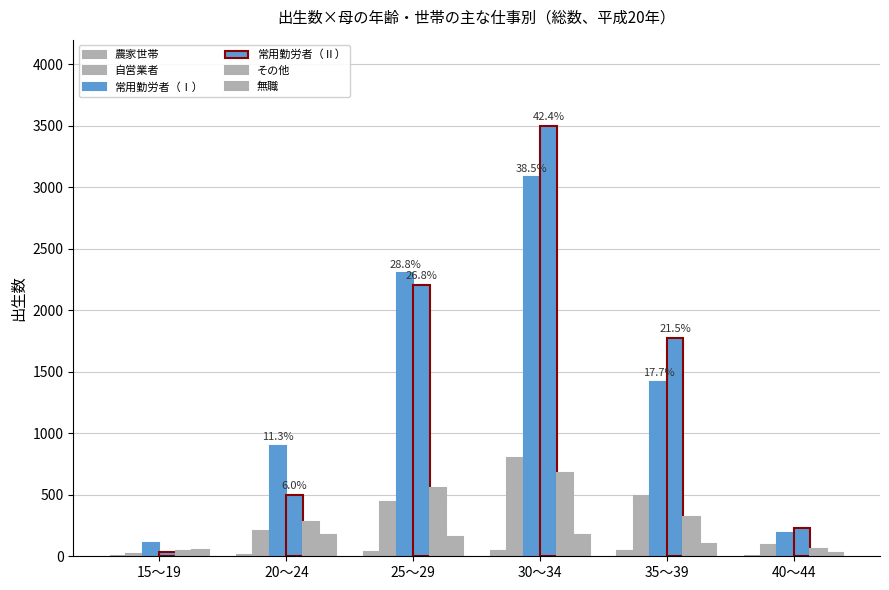

Where does the その他 series first go above 320?

25～29